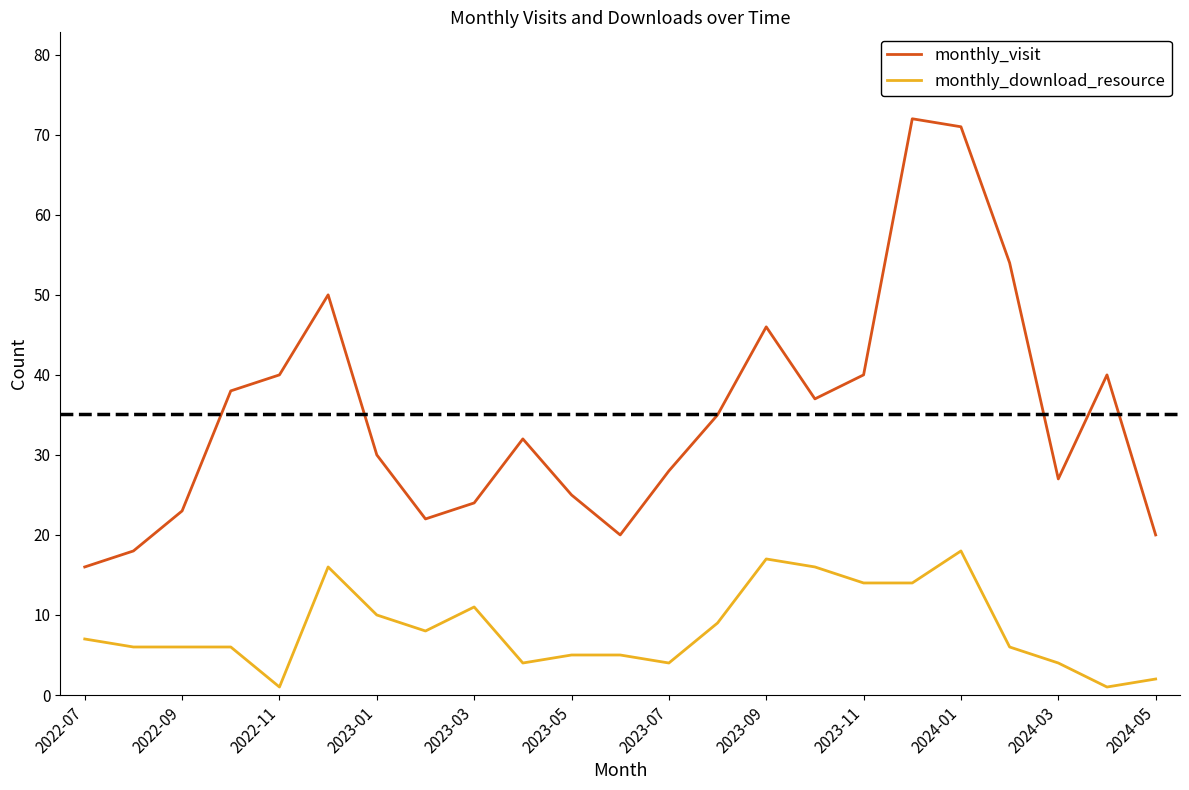

How many values in the monthly_visit series are below 32?

11